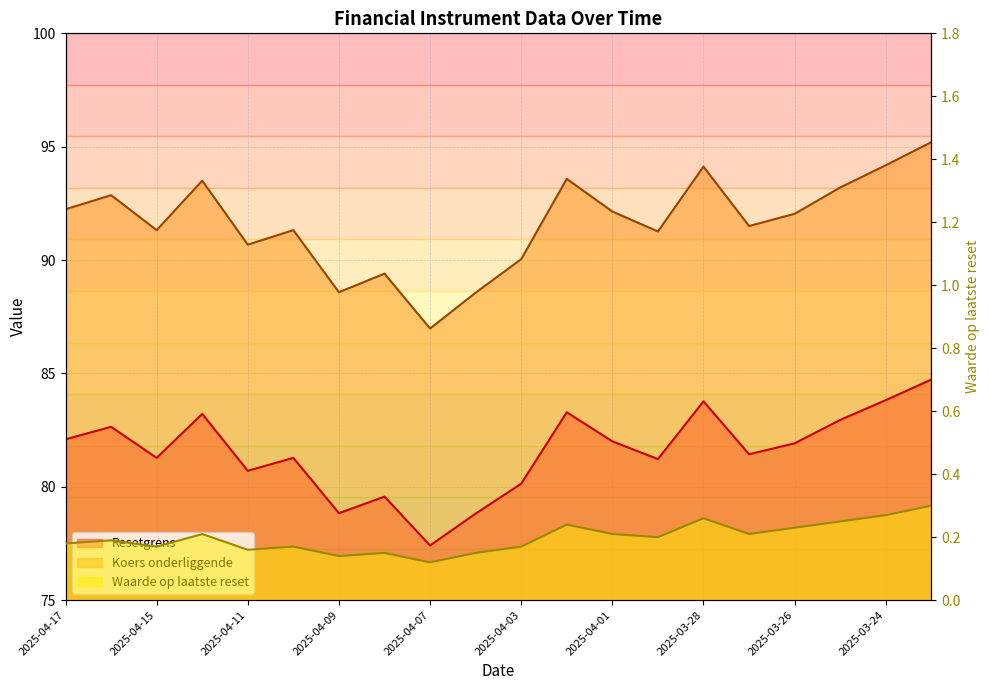

Which has a higher value, 2025-03-27 or 2025-04-04?

2025-03-27